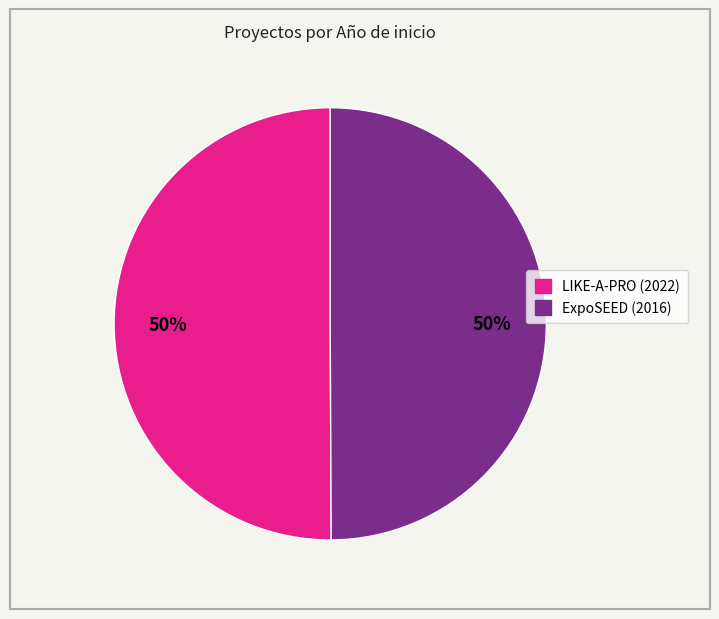

True or false: LIKE-A-PRO (2022) accounts for 50% of the total.

True